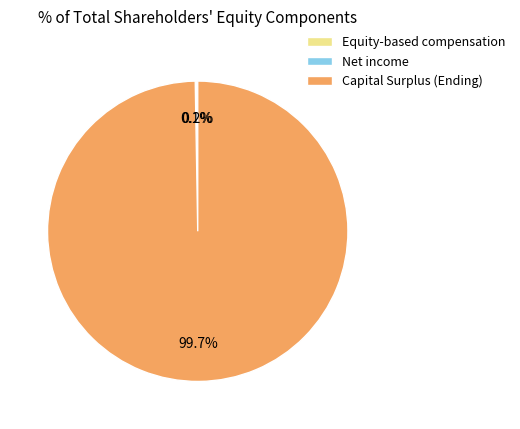

What percentage is the Capital Surplus (Ending) slice, to the nearest percent?

100%